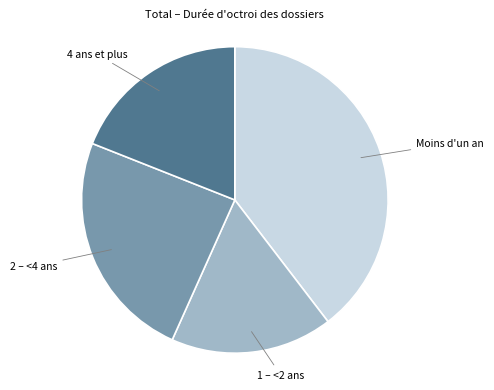

Does any single category account for the majority?

No